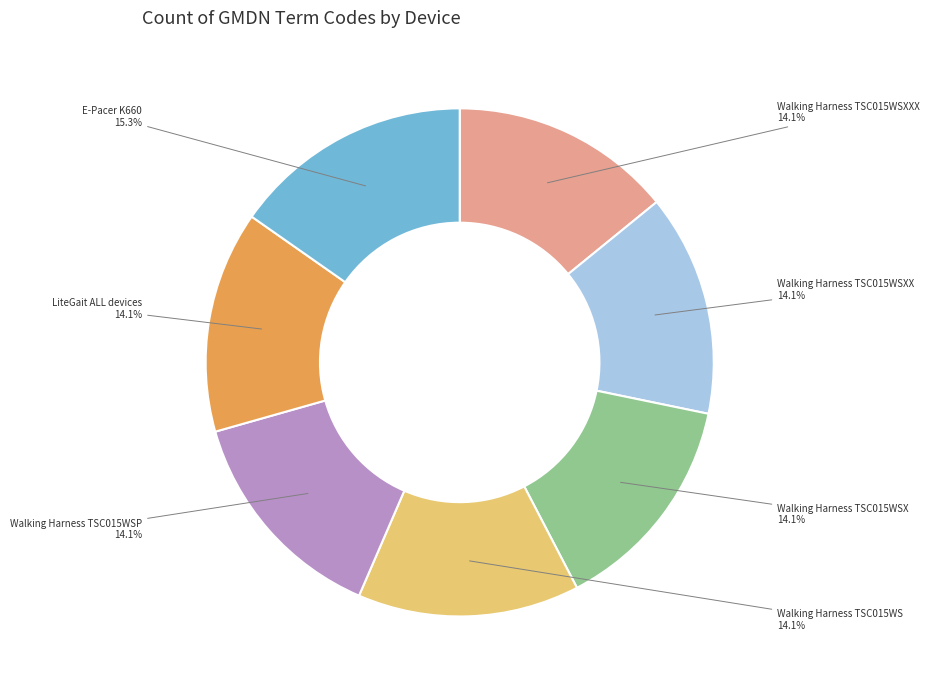

Is there any slice that represents more than half of the pie?

No